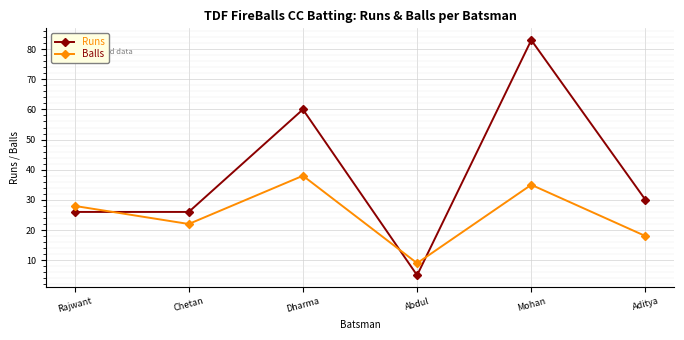

Rank the series by their maximum value, from highest to lowest.

Runs, Balls